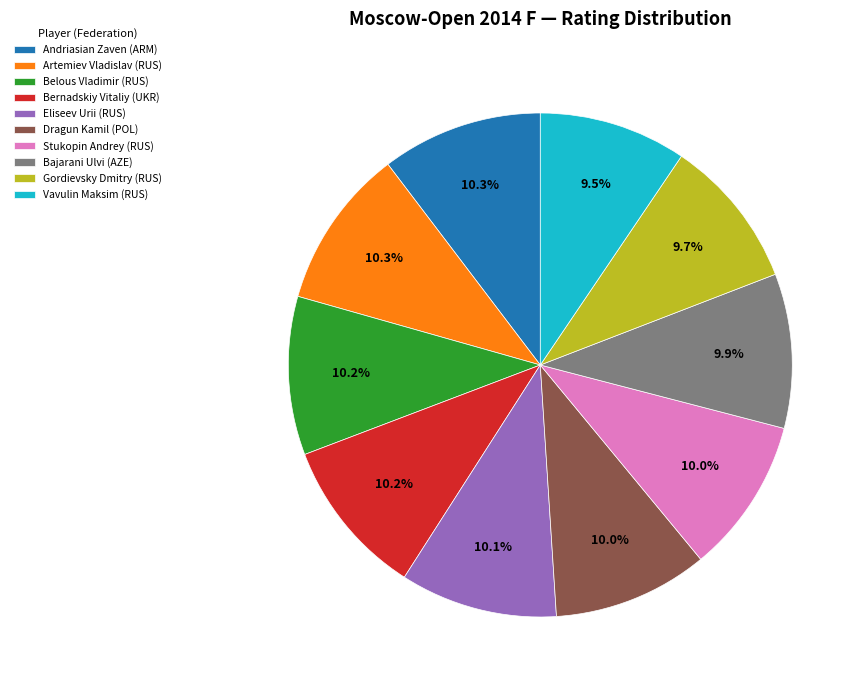

What percentage do Andriasian Zaven (ARM) and Vavulin Maksim (RUS) together represent?

19.8%